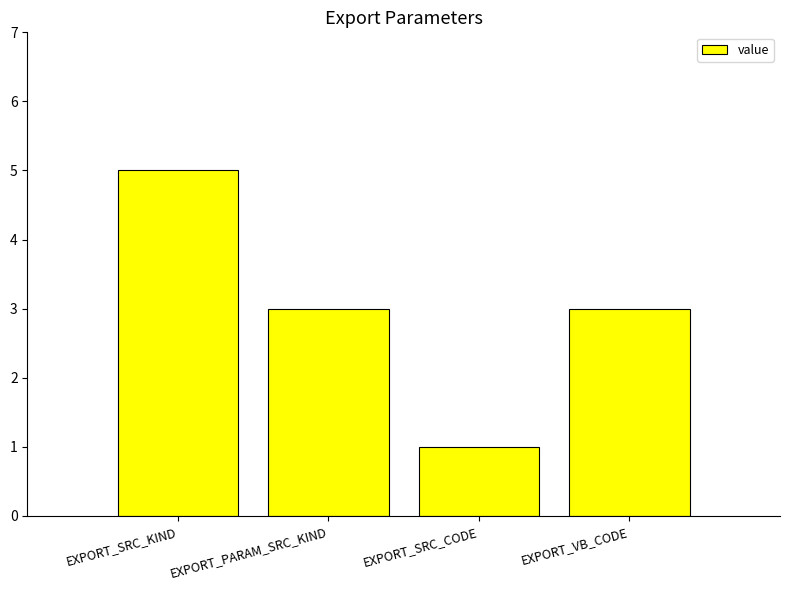

What is the difference between the maximum and minimum values?

4